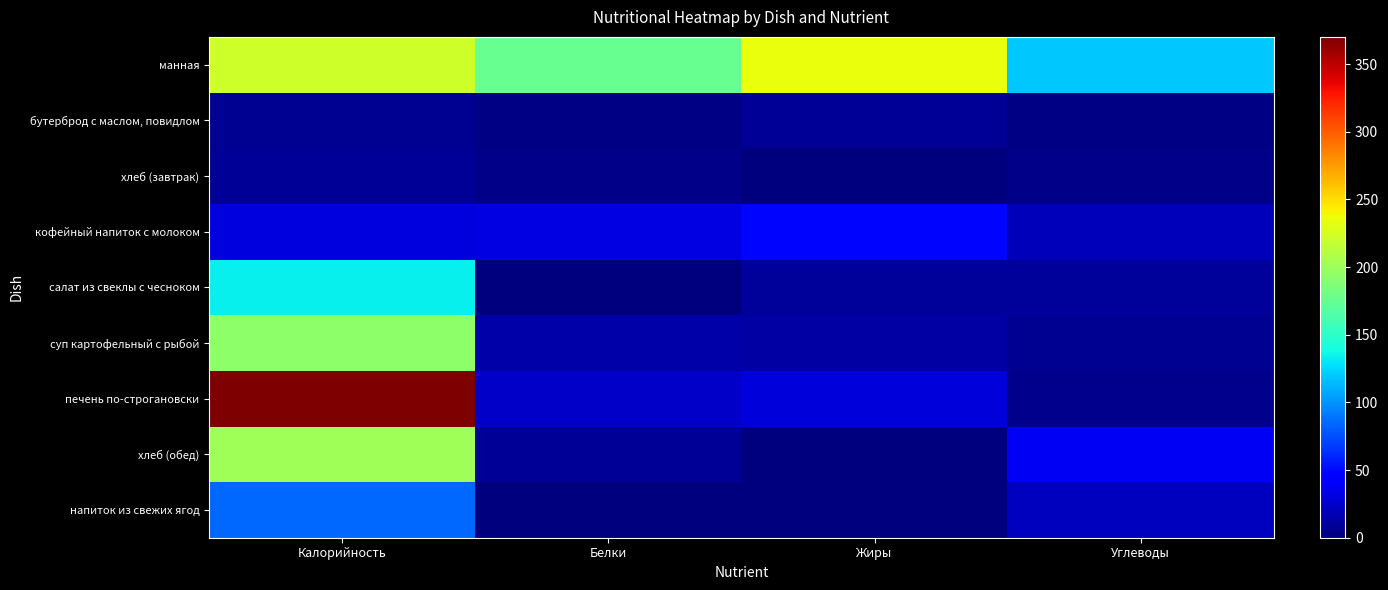

Reading left to right, list all the values displayed in this chart.

манная: Калорийность=222.0	Белки=176.3	Жиры=235.0	Углеводы=118.7
бутерброд с маслом, повидлом: Калорийность=6.2	Белки=1.7	Жиры=7.9	Углеводы=2.8
хлеб (завтрак): Калорийность=8.1	Белки=4.2	Жиры=1.0	Углеводы=3.2
кофейный напиток с молоком: Калорийность=31.1	Белки=32.9	Жиры=48.3	Углеводы=19.7
салат из свеклы с чесноком: Калорийность=133.3	Белки=1.4	Жиры=10.1	Углеводы=9.2
суп картофельный с рыбой: Калорийность=192.8	Белки=14.2	Жиры=12.2	Углеводы=6.7
печень по-строгановски: Калорийность=370.1	Белки=23.3	Жиры=28.9	Углеводы=4.7
хлеб (обед): Калорийность=201.0	Белки=7.7	Жиры=1.4	Углеводы=37.7
напиток из свежих ягод: Калорийность=84.7	Белки=0.1	Жиры=0.0	Углеводы=21.1